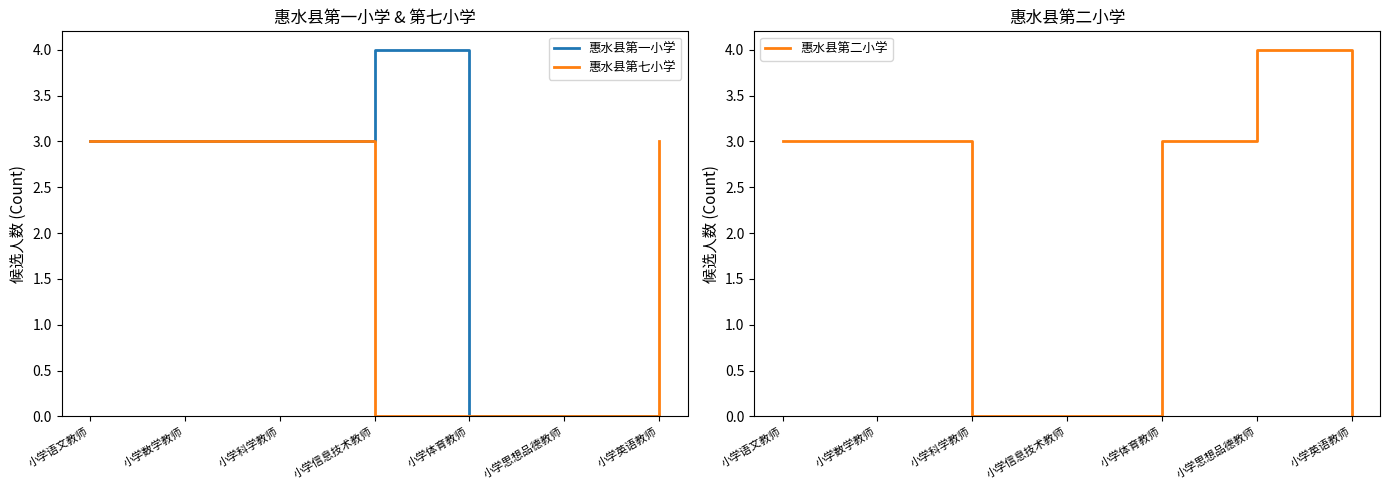

What is the label of the 1st point from the right?

小学英语教师